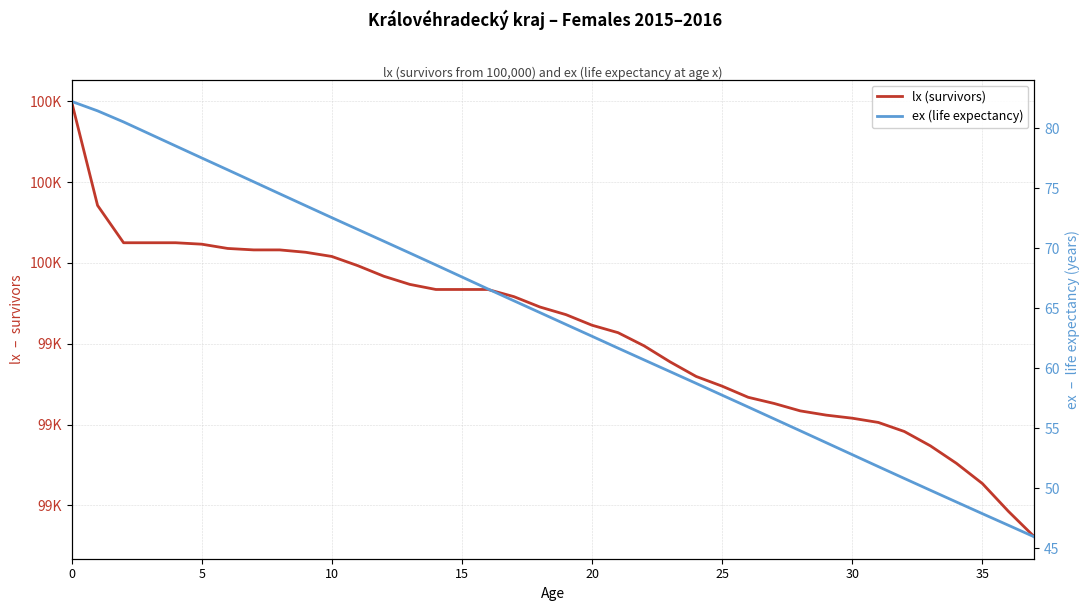

True or false: lx (survivors) and ex (life expectancy) intersect in this chart.

False